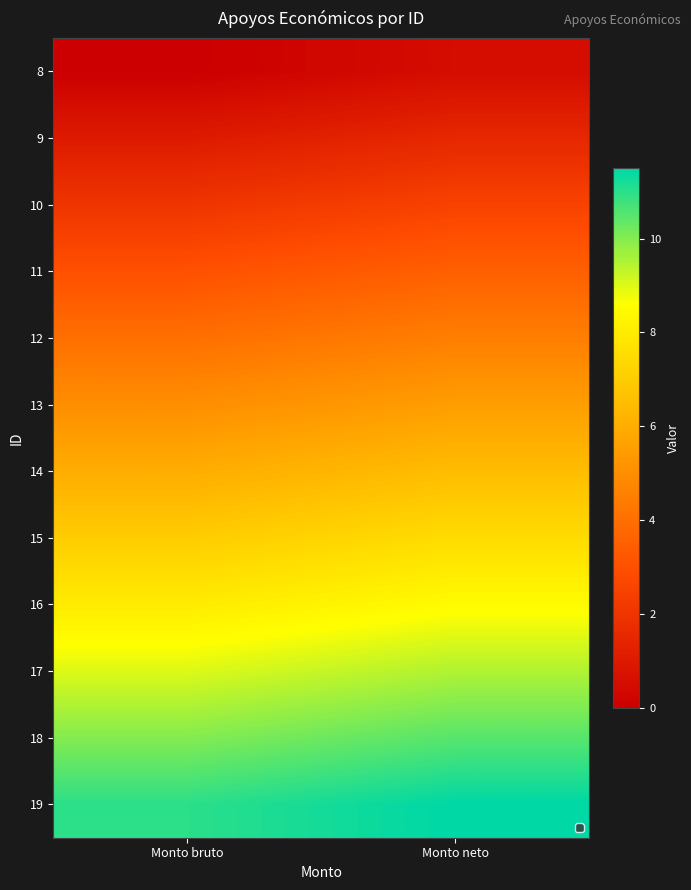

How many data points does each series have?

2